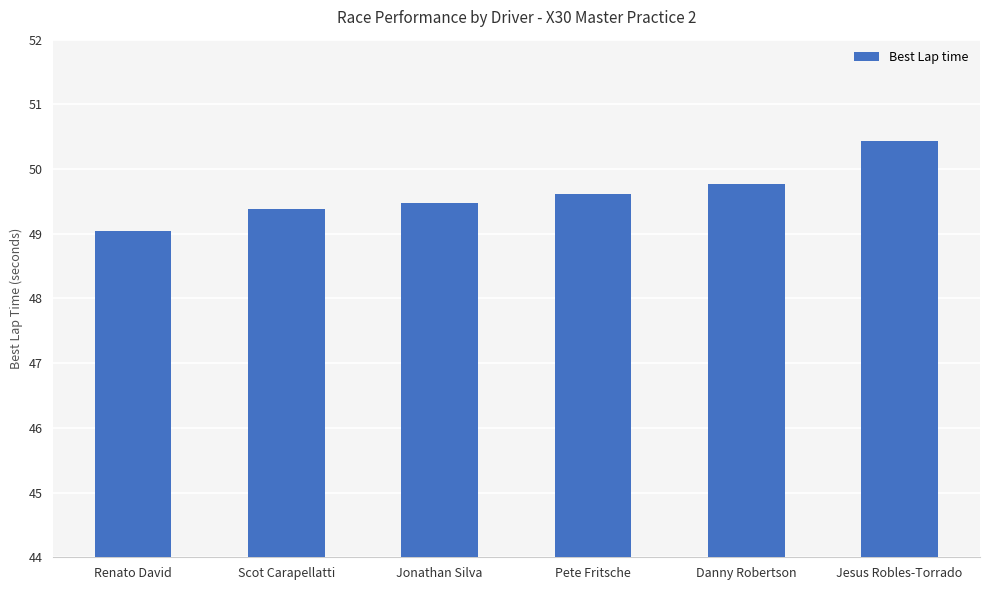

What is the minimum value shown in the chart?

49.0